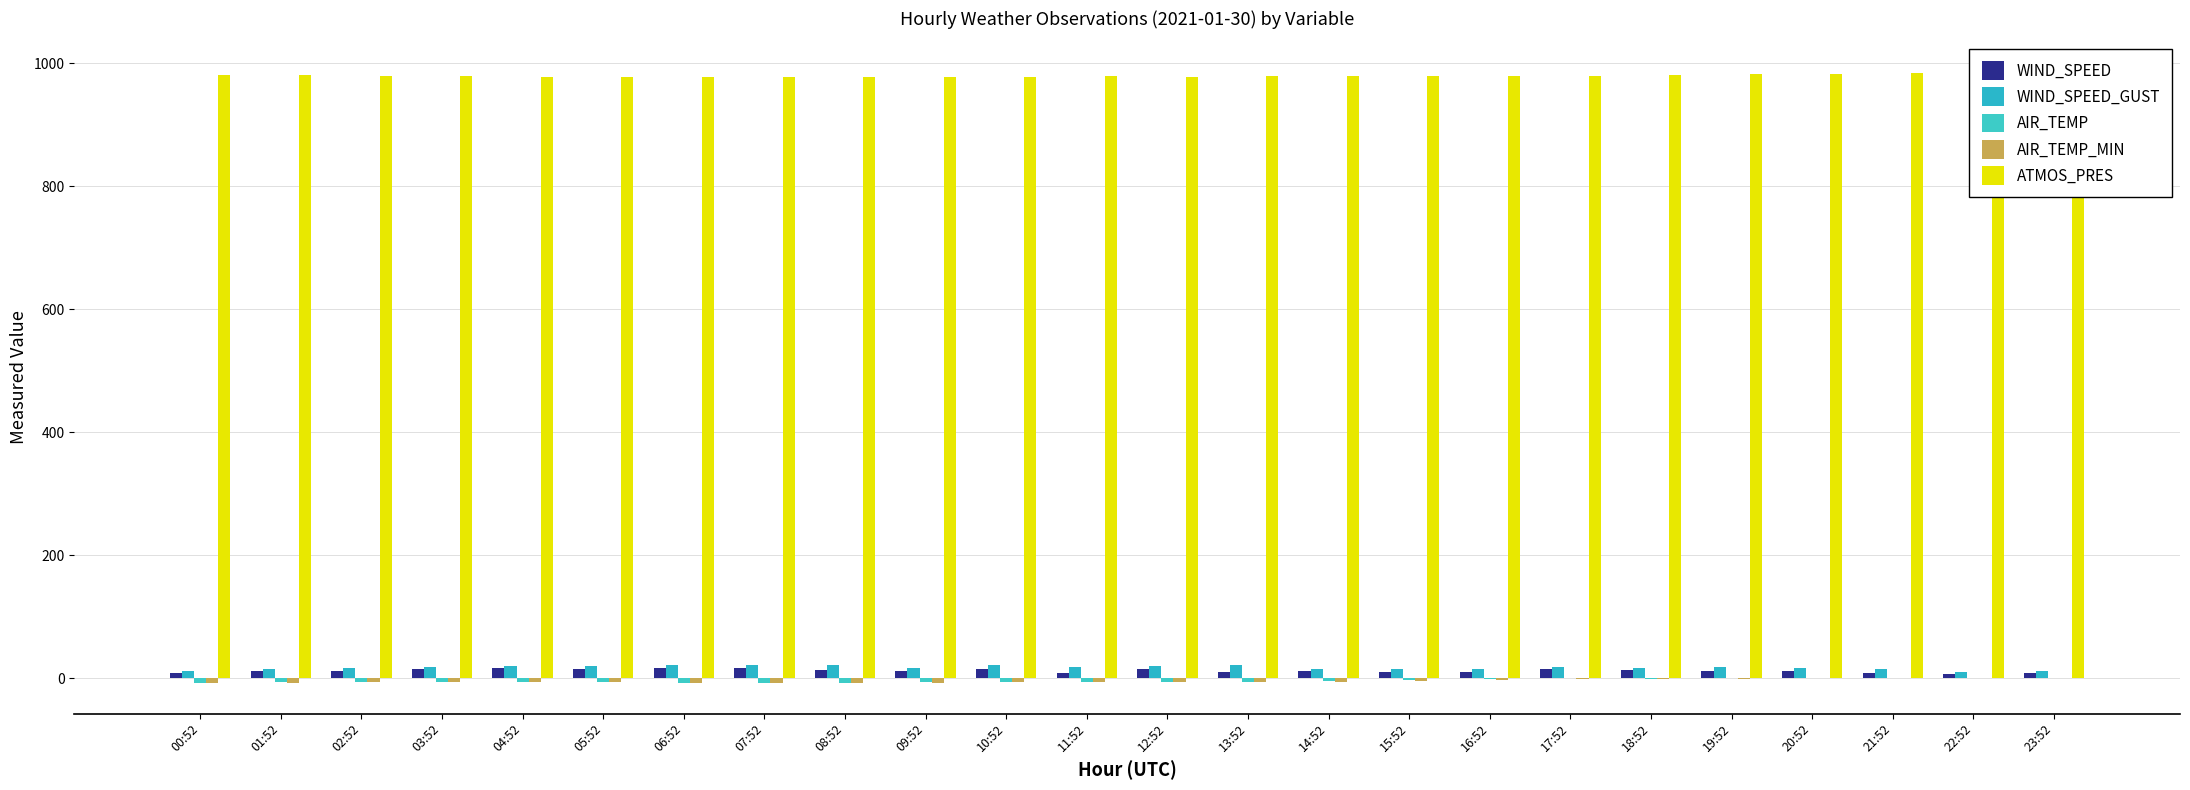

Rank the series at 05:52 from lowest to highest value.

AIR_TEMP_MIN, AIR_TEMP, WIND_SPEED, WIND_SPEED_GUST, ATMOS_PRES